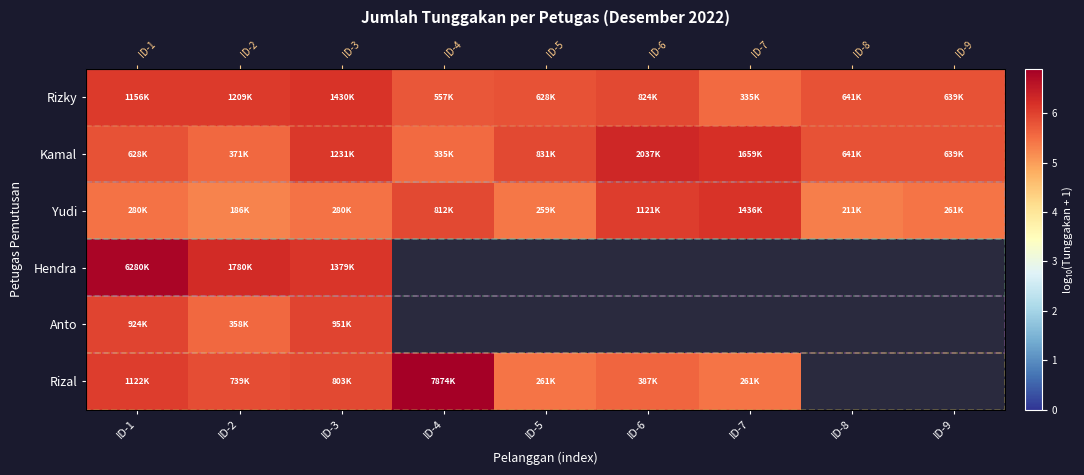

Rank the series at ID-1 from highest to lowest value.

Hendra, Rizky, Rizal, Anto, Kamal, Yudi